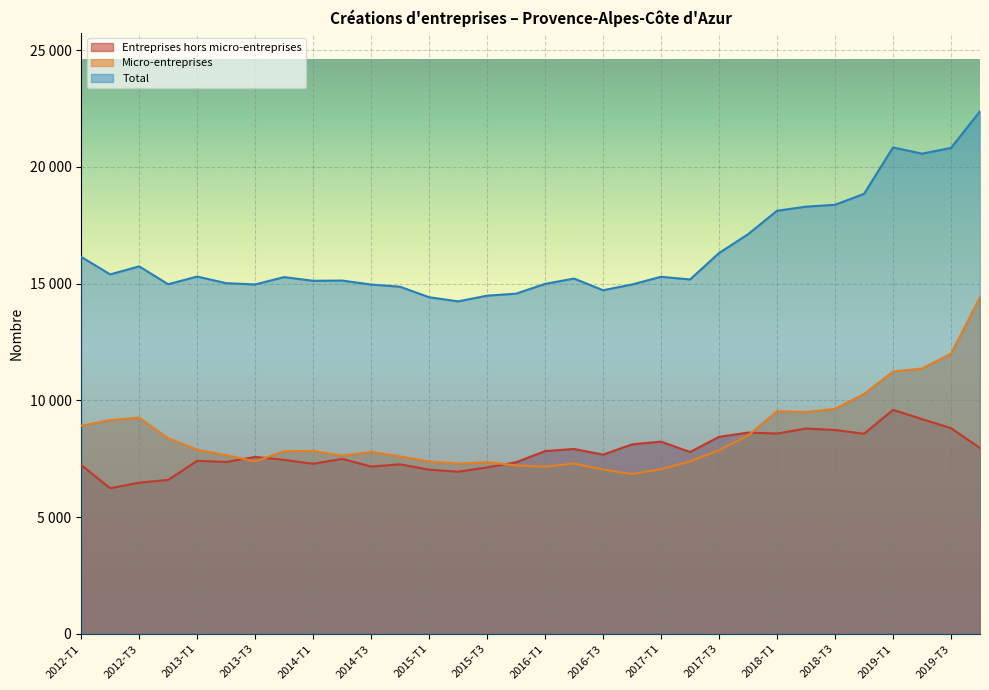

List the labels in order of Micro-entreprises value, smallest first.

2016-T4, 2016-T3, 2017-T1, 2016-T1, 2015-T4, 2015-T2, 2016-T2, 2015-T3, 2015-T1, 2013-T3, 2017-T2, 2014-T4, 2014-T2, 2013-T2, 2014-T3, 2013-T4, 2014-T1, 2017-T3, 2013-T1, 2012-T4, 2017-T4, 2012-T1, 2012-T2, 2012-T3, 2018-T2, 2018-T1, 2018-T3, 2018-T4, 2019-T1, 2019-T2, 2019-T3, 2019-T4